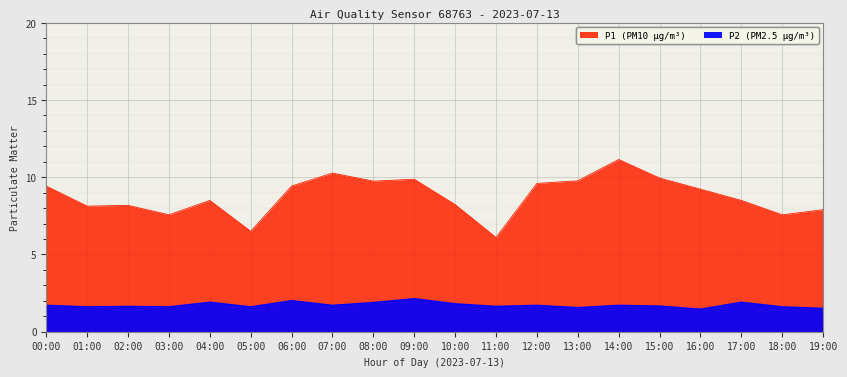

At which label is P1 closest to 8?

19:00